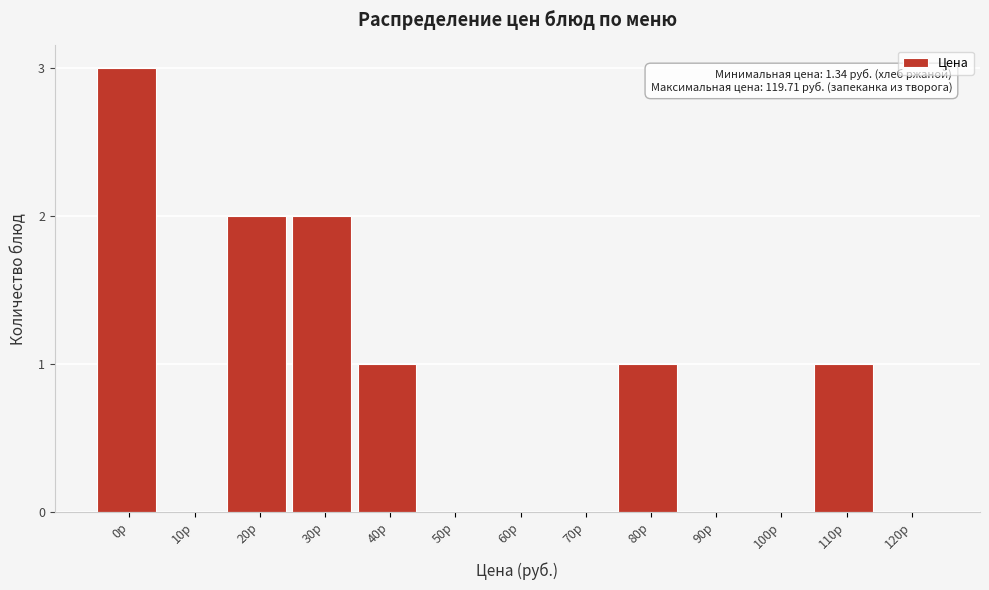

Reading left to right, list all the values displayed in this chart.

0р=3	10р=0	20р=2	30р=2	40р=1	50р=0	60р=0	70р=0	80р=1	90р=0	100р=0	110р=1	120р=0